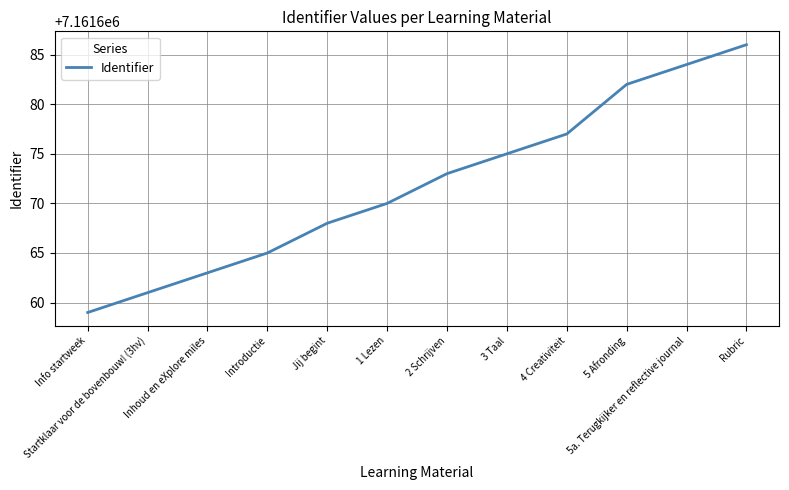

List the labels in order of value, smallest first.

Info startweek, Startklaar voor de bovenbouw! (3hv), Inhoud en eXplore miles, Introductie, Jij begint, 1 Lezen, 2 Schrijven, 3 Taal, 4 Creativiteit, 5 Afronding, 5a. Terugkijker en reflective journal, Rubric